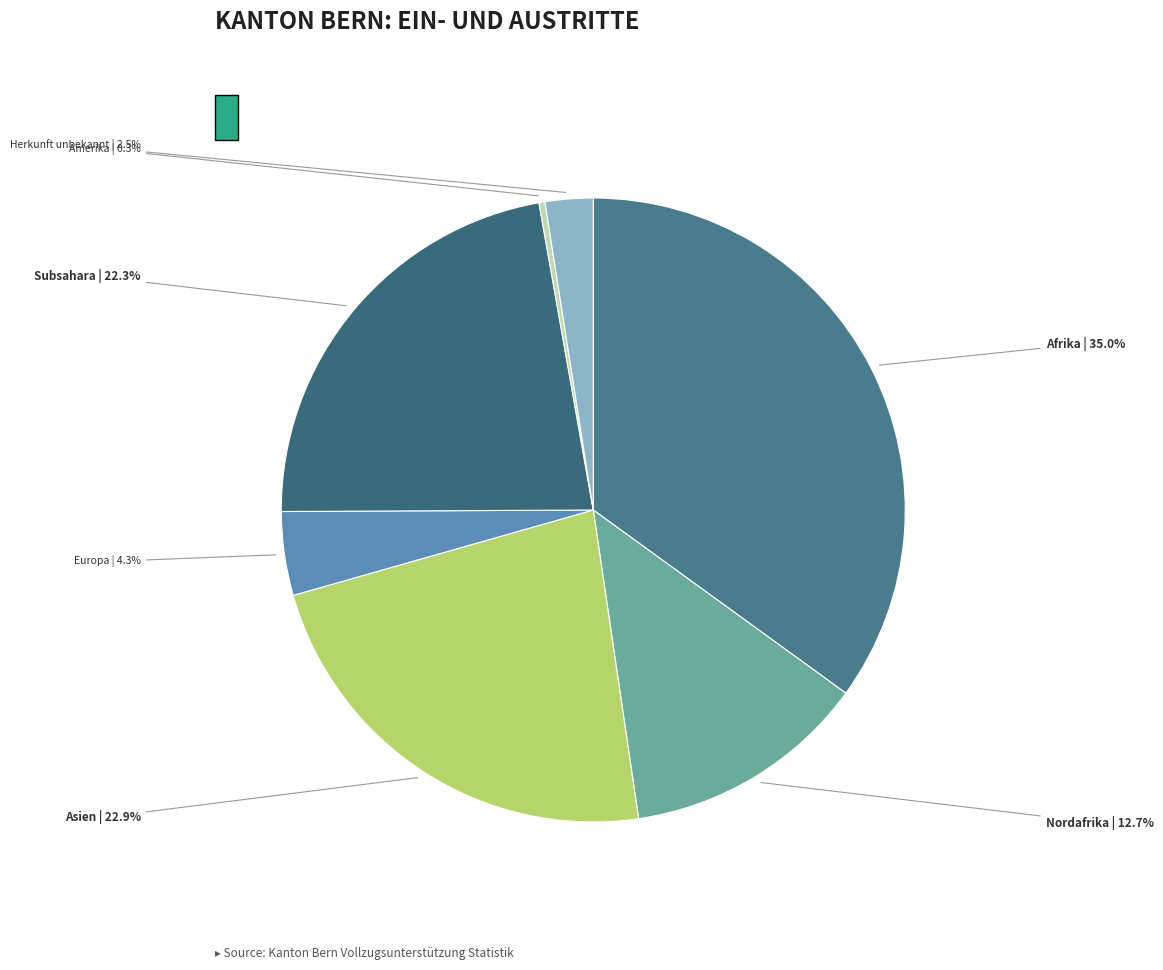

Is there any slice that represents more than half of the pie?

No